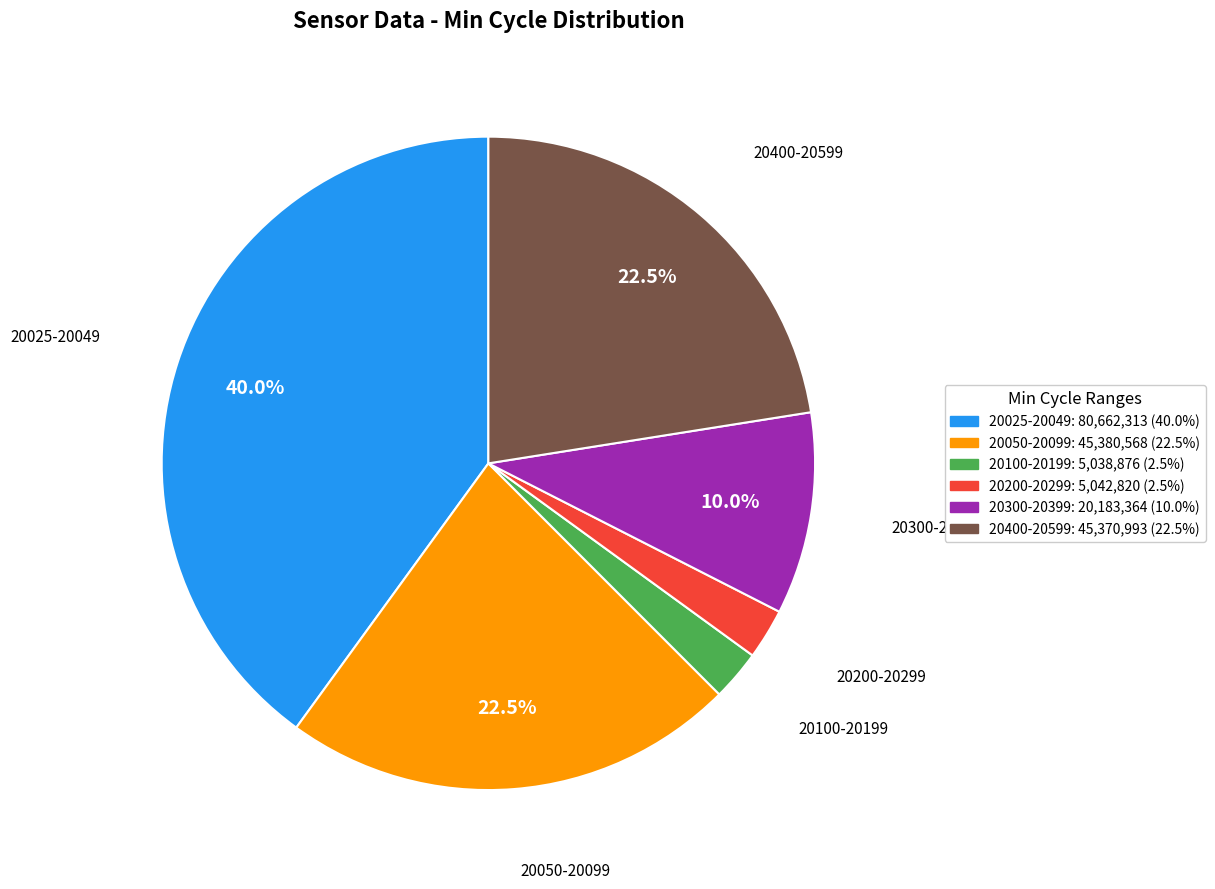

Does any single category account for the majority?

No